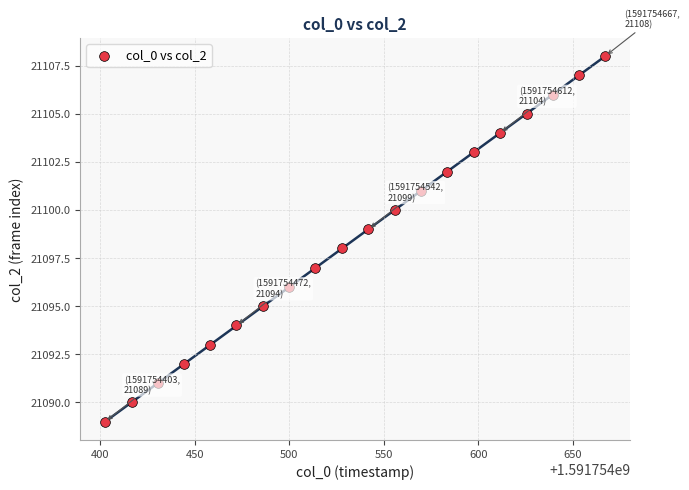

What is the range of Y values (max minus min)?

19